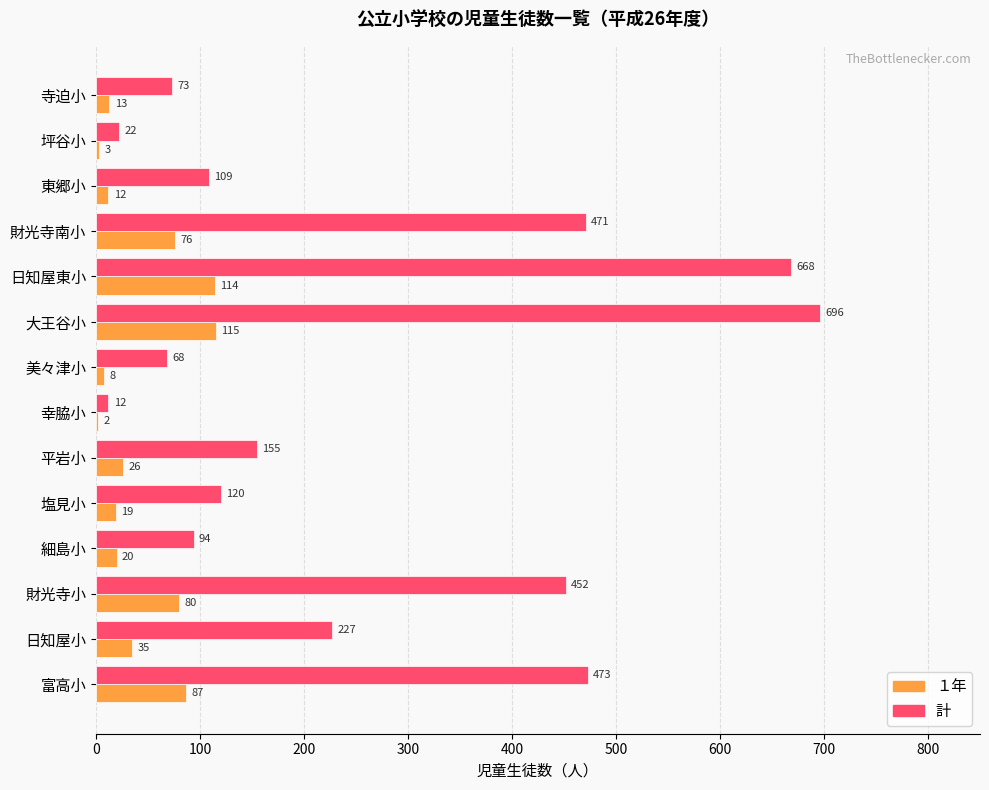

True or false: １年 has a value of 31 at 大王谷小.

False